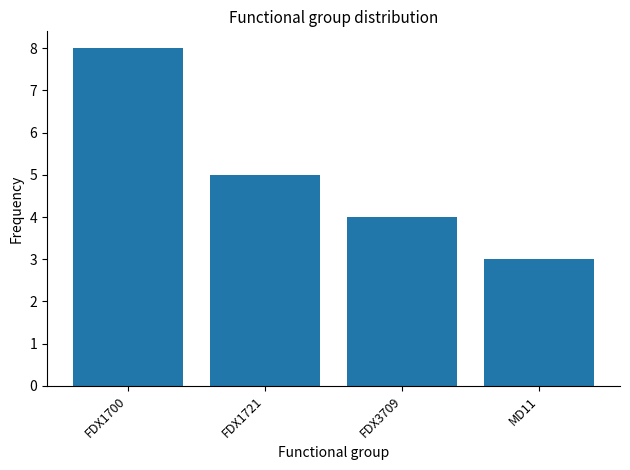

Reading left to right, list all the values displayed in this chart.

8	5	4	3